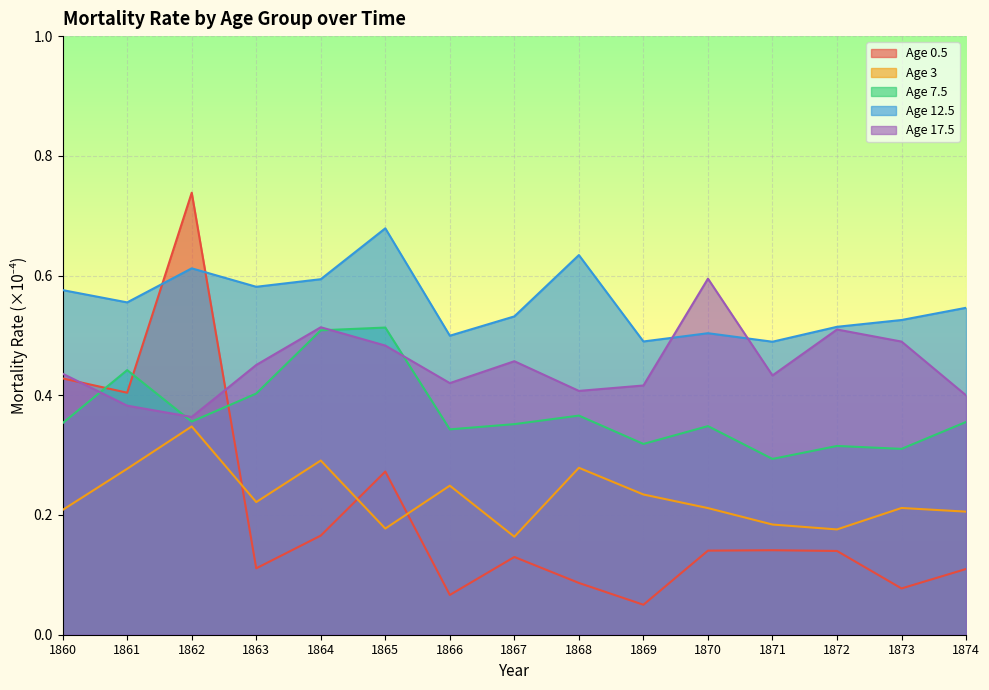

What is the average value of the Age 3 series?

0.2